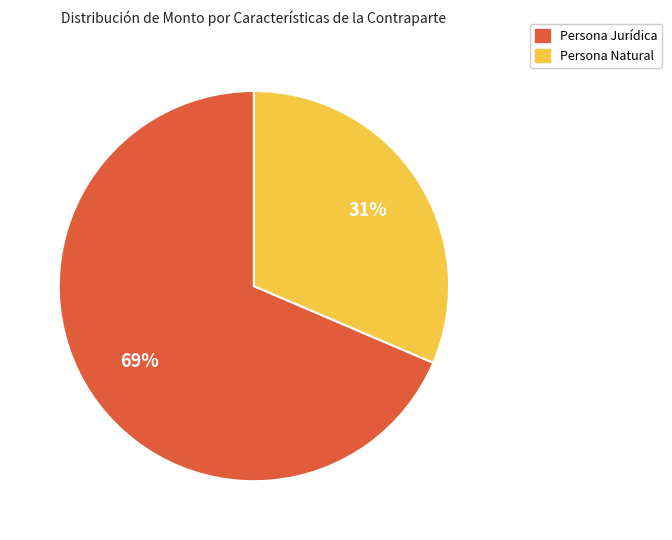

Do Persona Natural and Persona Jurídica together represent more than half of the pie?

Yes